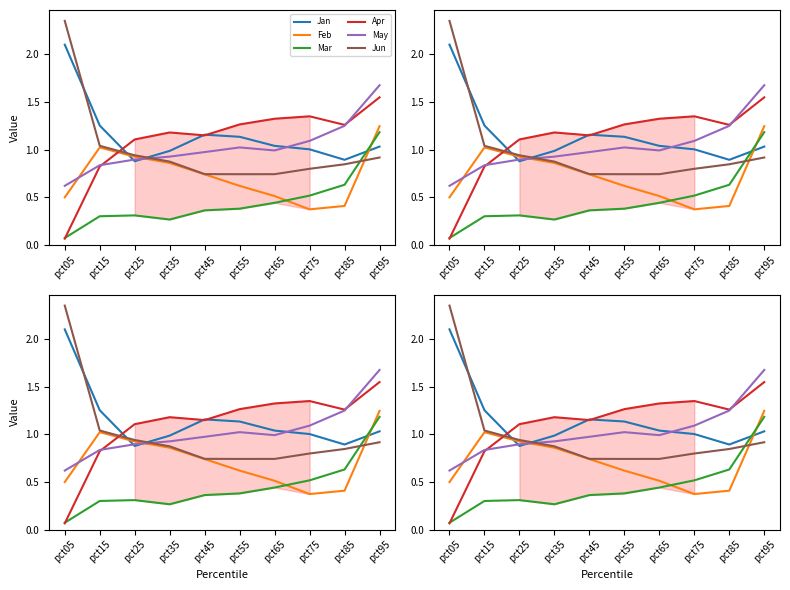

Where is Apr nearest to the value 0?

pct05